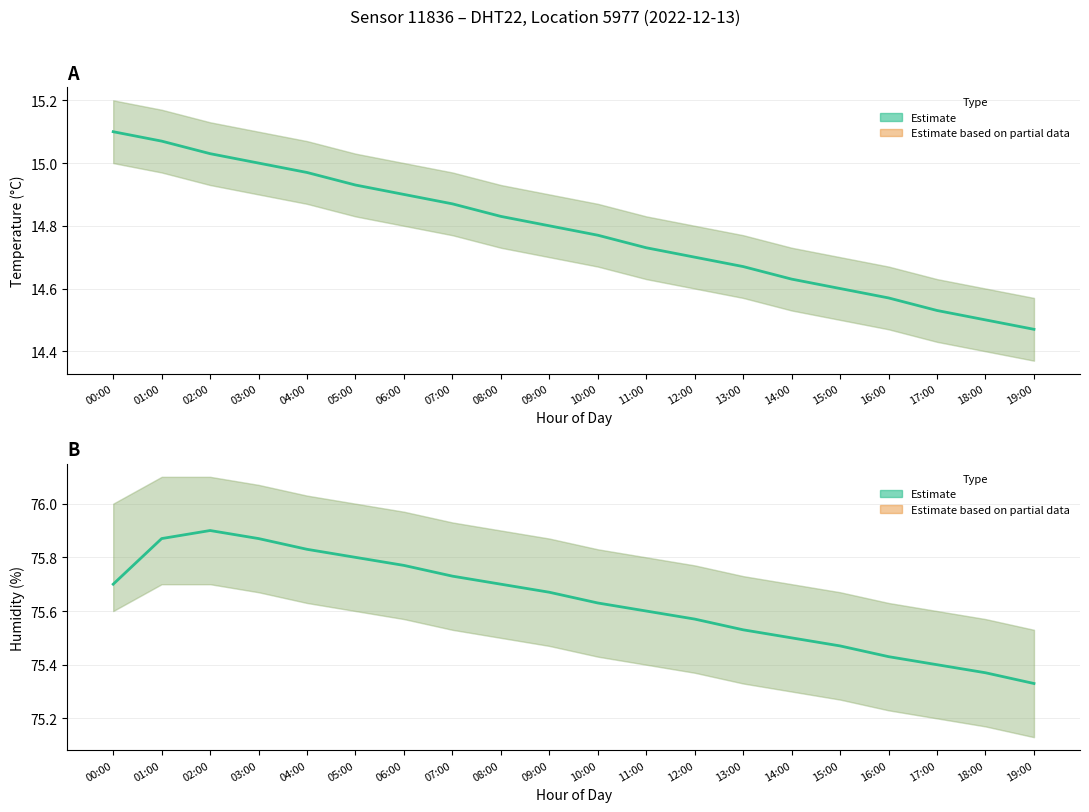

Does the chart display data point markers on the line(s)?

No